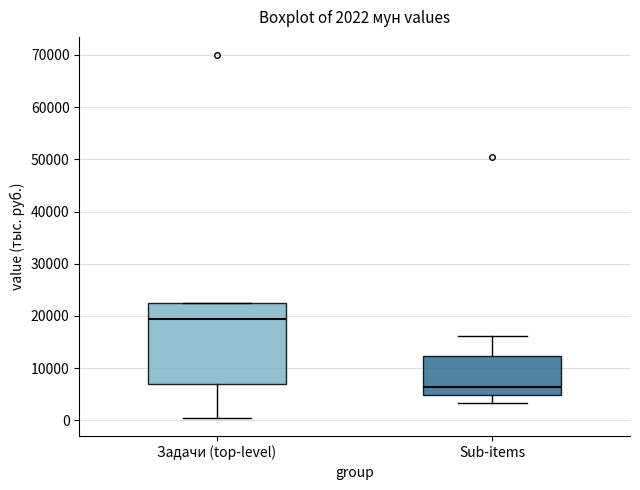

Which box has the highest median line?

Задачи (top-level)